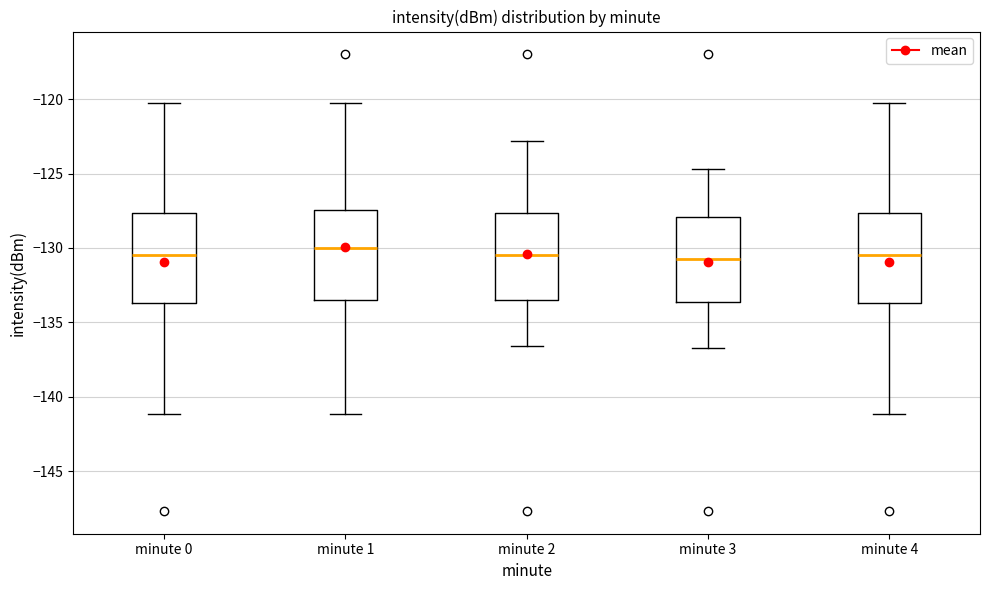

Reading left to right, read every box against the y-axis: the position of its median line, the range the box covers, and the ends of its whiskers. The values are not printed on the chart, so give them approximately, as read against the axis.

minute 0: median -130.5, box -133.5 to -127.5, whiskers -141.0 to -120.5
minute 1: median -130.0, box -133.5 to -127.5, whiskers -141.0 to -120.5
minute 2: median -130.5, box -133.5 to -127.5, whiskers -136.5 to -123.0
minute 3: median -130.5, box -133.5 to -128.0, whiskers -136.5 to -124.5
minute 4: median -130.5, box -133.5 to -127.5, whiskers -141.0 to -120.5